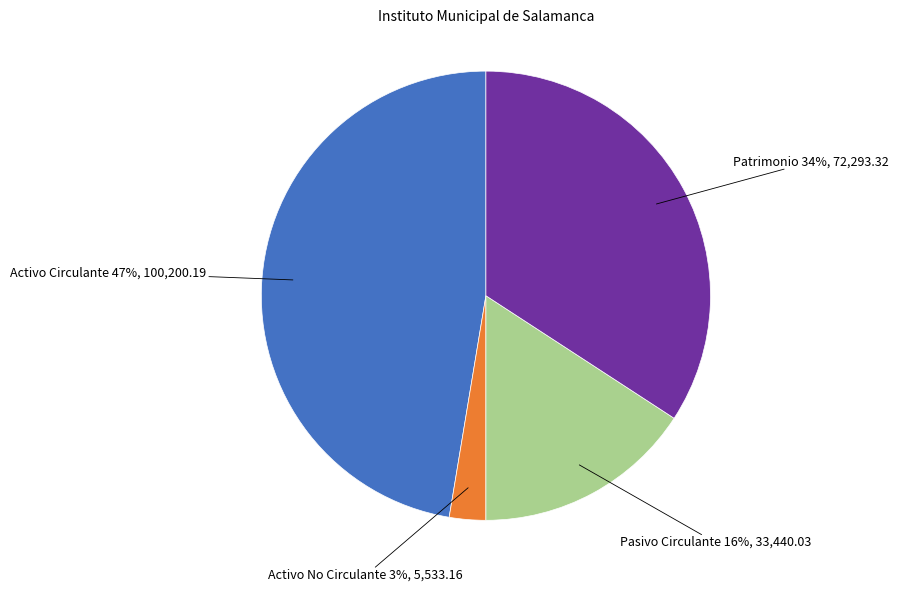

Rank the categories by value from lowest to highest.

Activo No Circulante, Pasivo Circulante, Patrimonio, Activo Circulante